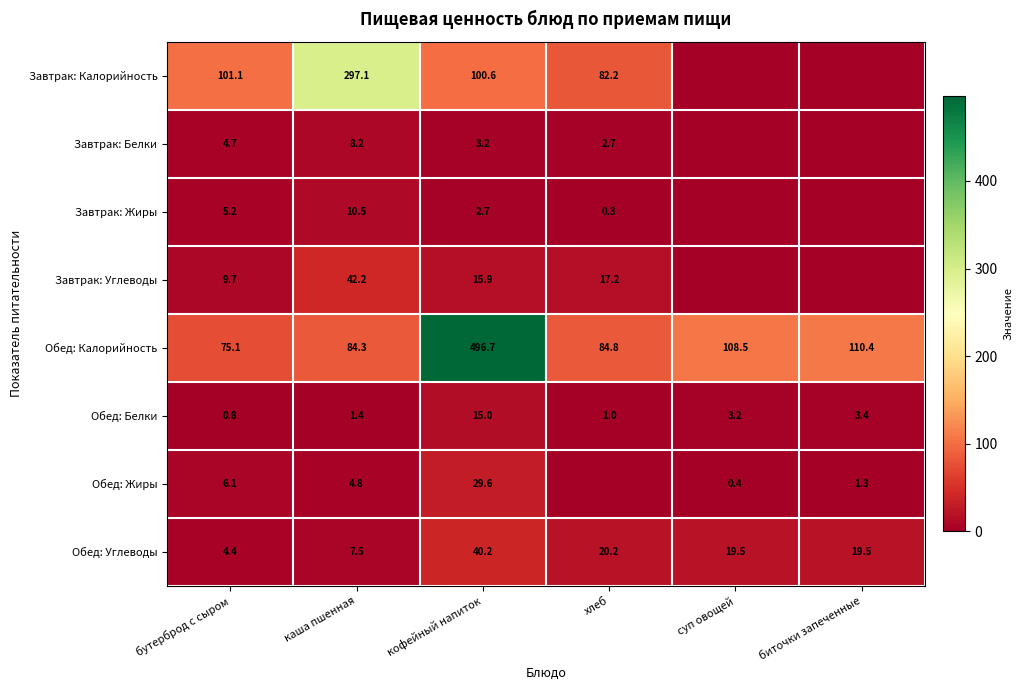

Between бутерброд с сыром and хлеб, which is larger?

бутерброд с сыром